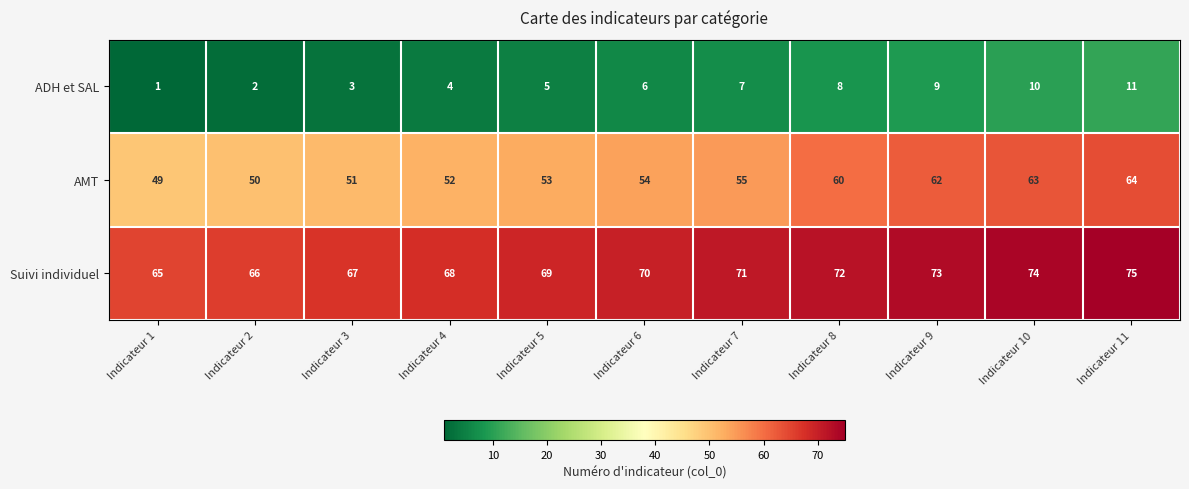

True or false: Suivi individuel has a value of 34 at Indicateur 9.

False